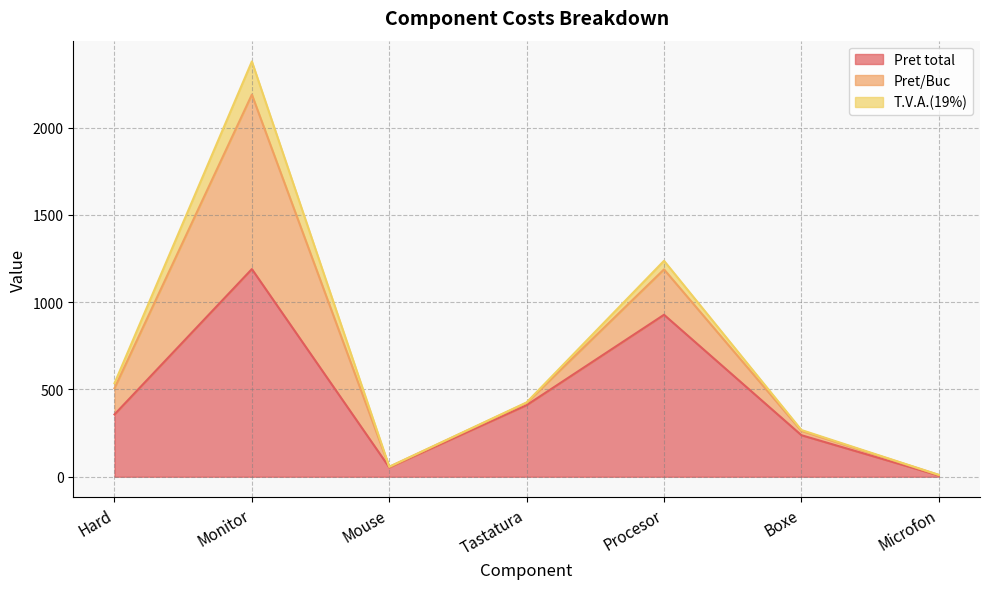

True or false: T.V.A.(19%) and Pret/Buc intersect in this chart.

False